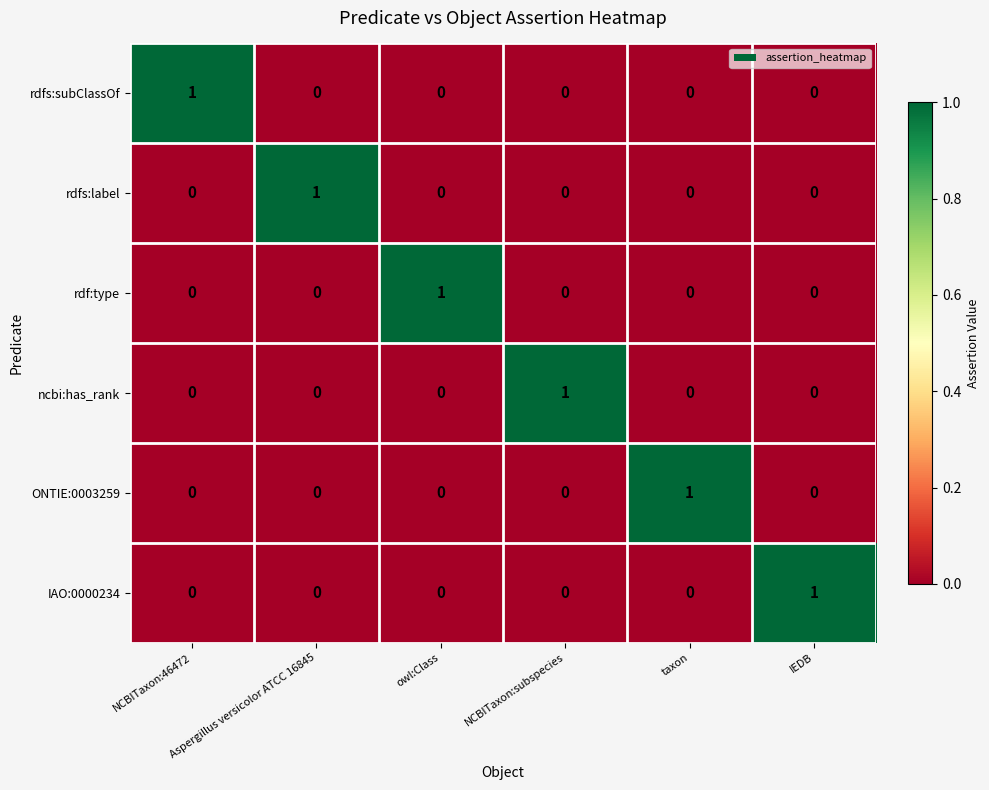

What is the spread (max minus min) of values at NCBITaxon:subspecies?

1